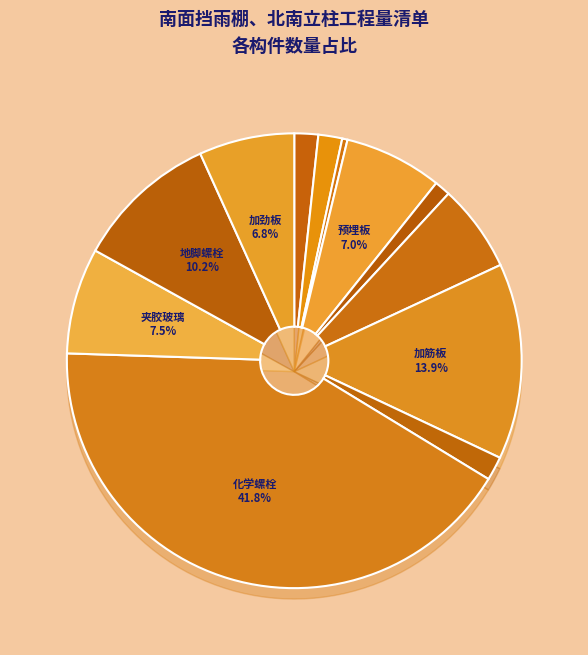

Do 预埋板-2 120*120*10 and 加筋板 60*120*5.5 together represent more than half of the pie?

No